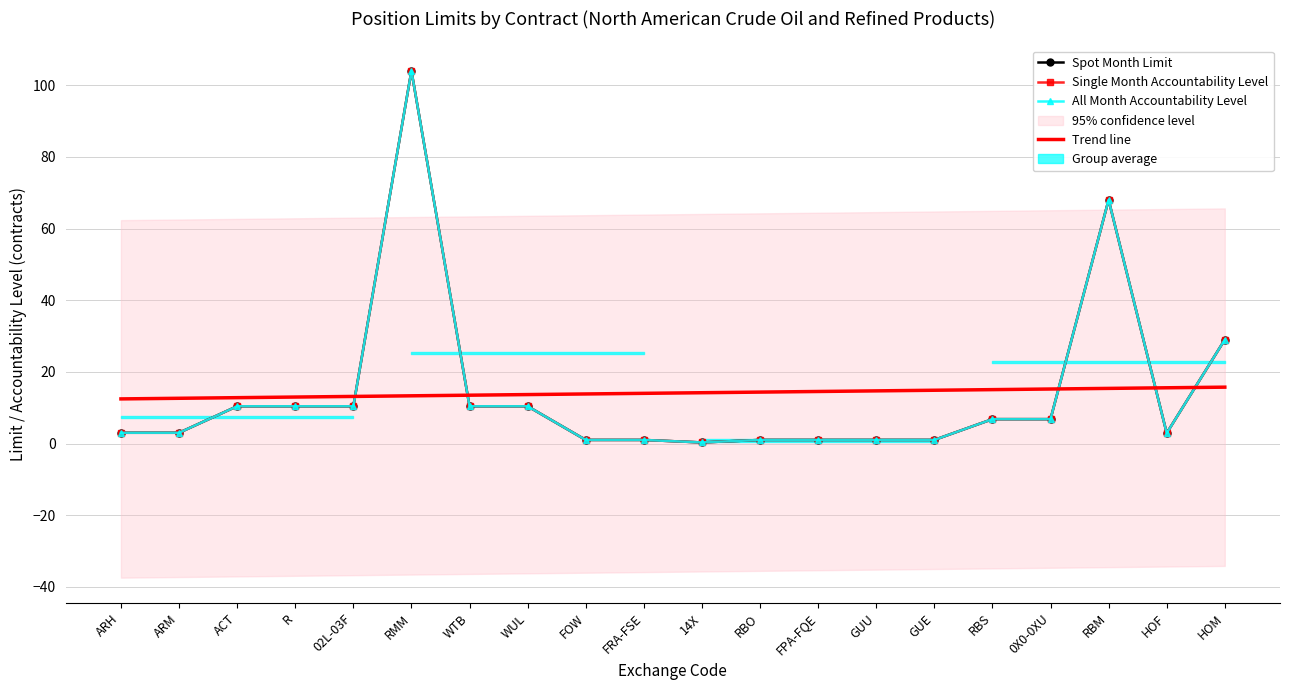

Reading left to right, what are all the values shown in this chart?

Spot Month Limit: 3.0	3.0	10.4	10.4	10.4	104.0	10.4	10.4	1.0	1.0	0.3	1.0	1.0	1.0	1.0	6.8	6.8	68.0	2.9	29.0
Single Month Accountability Level: 3.0	3.0	10.4	10.4	10.4	104.0	10.4	10.4	1.0	1.0	0.3	1.0	1.0	1.0	1.0	6.8	6.8	68.0	2.9	29.0
All Month Accountability Level: 3.0	3.0	10.4	10.4	10.4	104.0	10.4	10.4	1.0	1.0	0.3	1.0	1.0	1.0	1.0	6.8	6.8	68.0	2.9	29.0